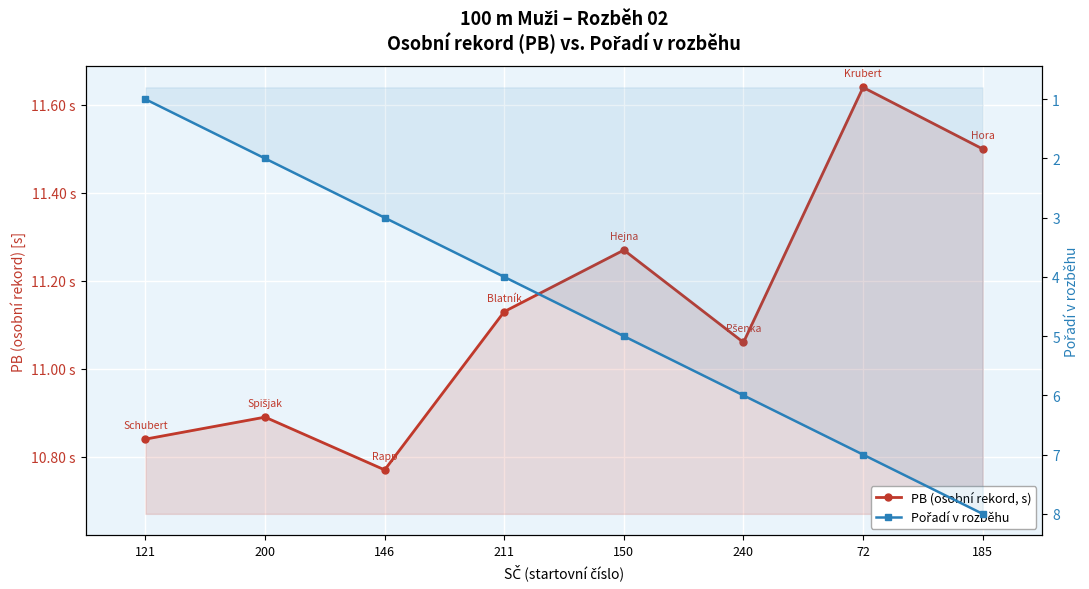

Rank the series by their maximum value, from lowest to highest.

Pořadí v rozběhu, PB (osobní rekord, s)